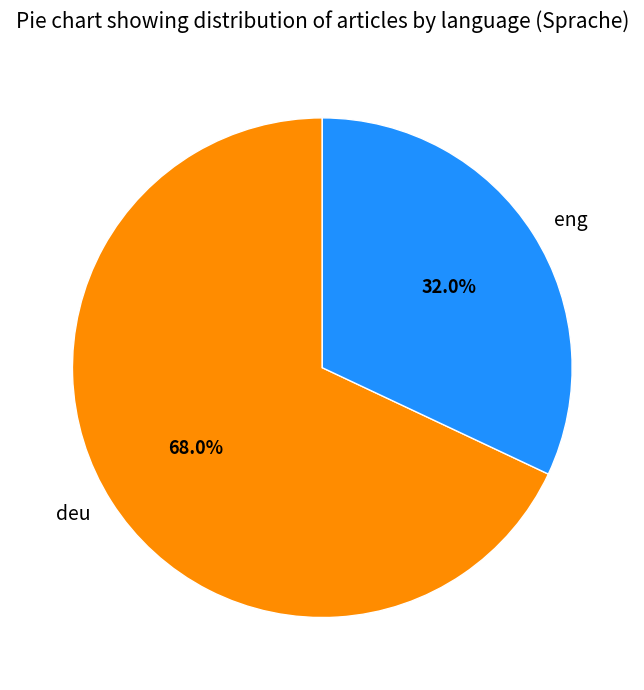

To the nearest percent, what is the difference between the largest and smallest slice percentages?

36%